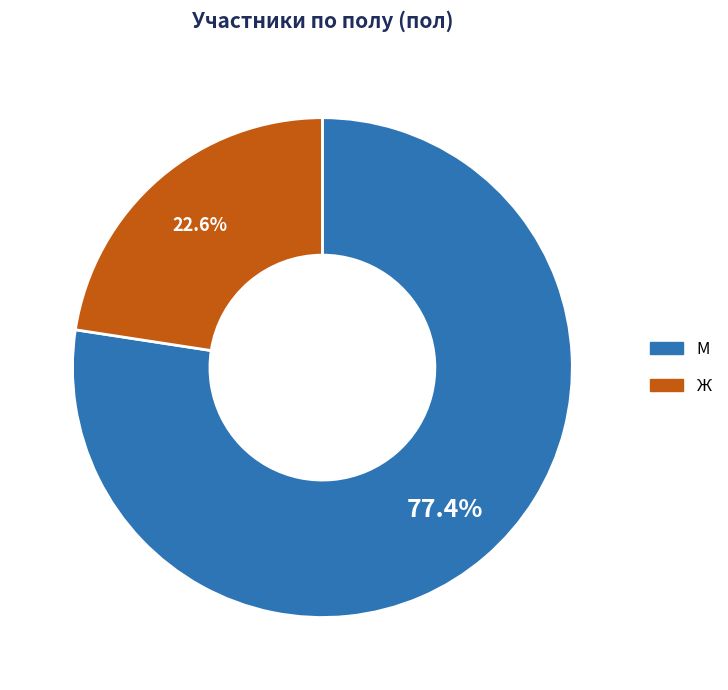

How many segments does this pie chart have?

2